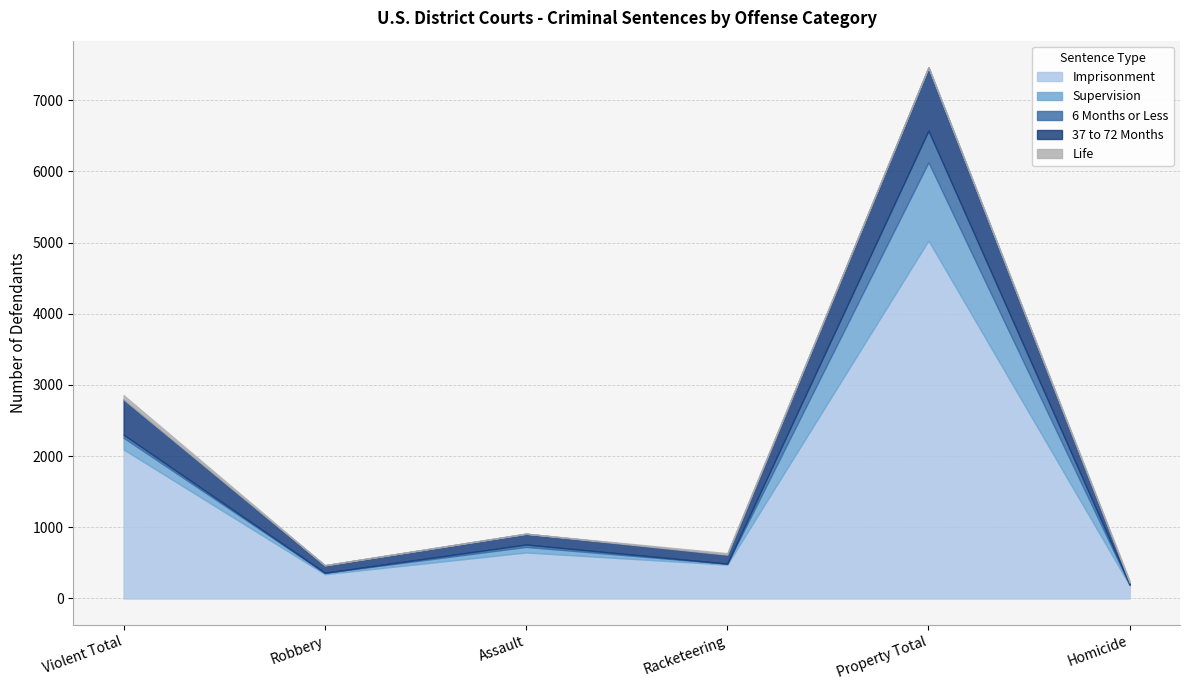

How many values in the Imprisonment series exceed 647?

2